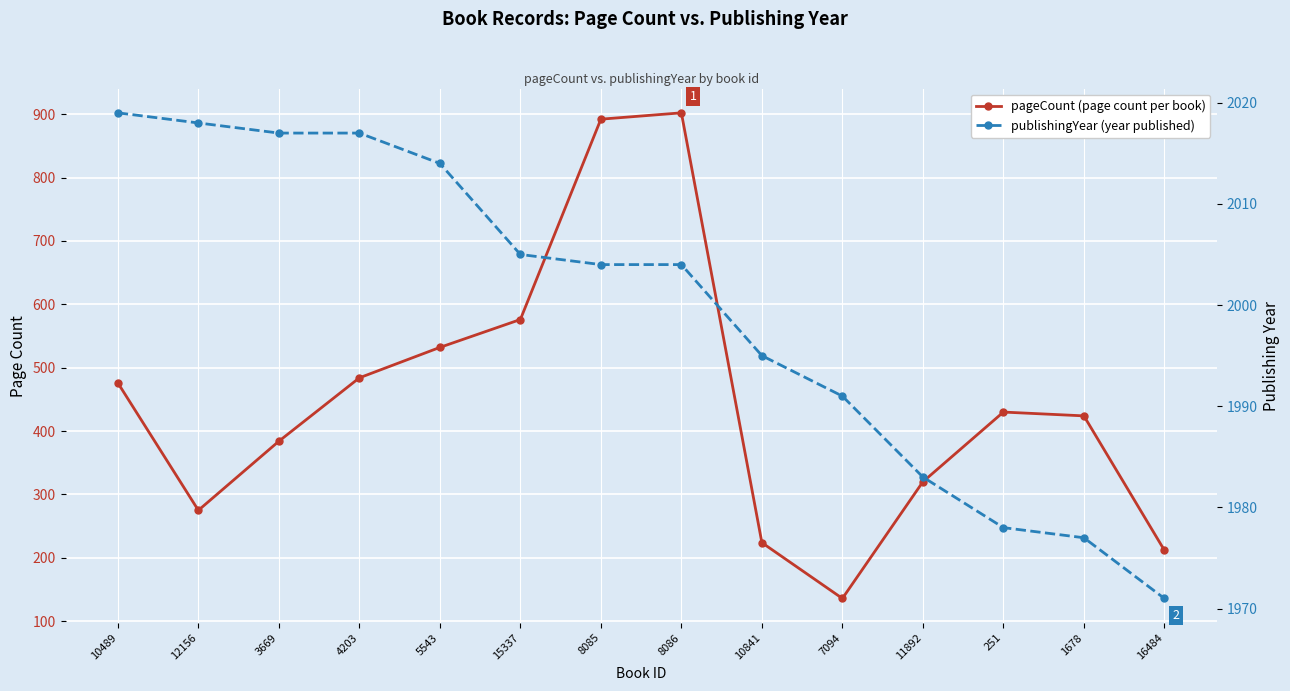

Reading right to left, transcribe all the data shown in this chart.

pageCount: 212	424	430	320	136	224	902	892	576	532	484	384	275	476
publishingYear: 1971	1977	1978	1983	1991	1995	2004	2004	2005	2014	2017	2017	2018	2019